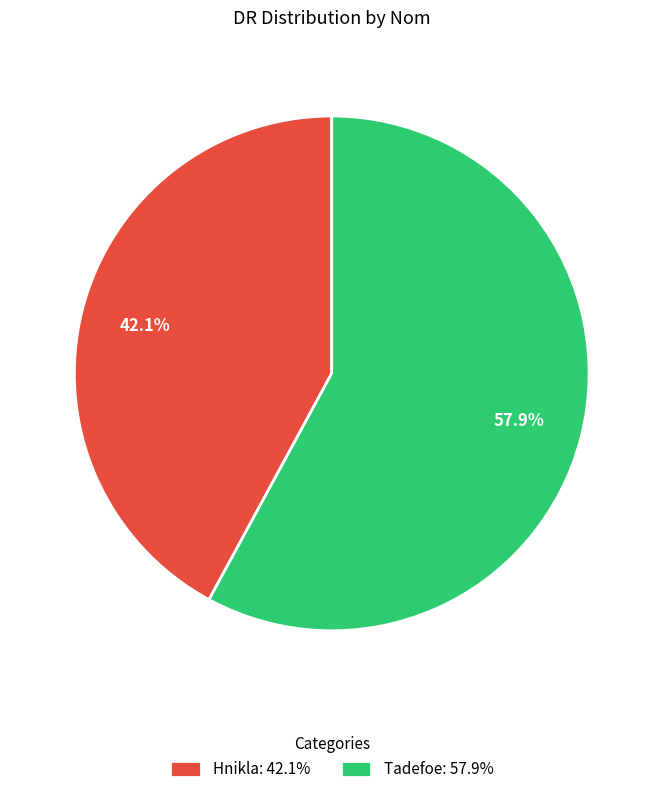

Rank the categories by value from highest to lowest.

Tadefoe, Hnikla